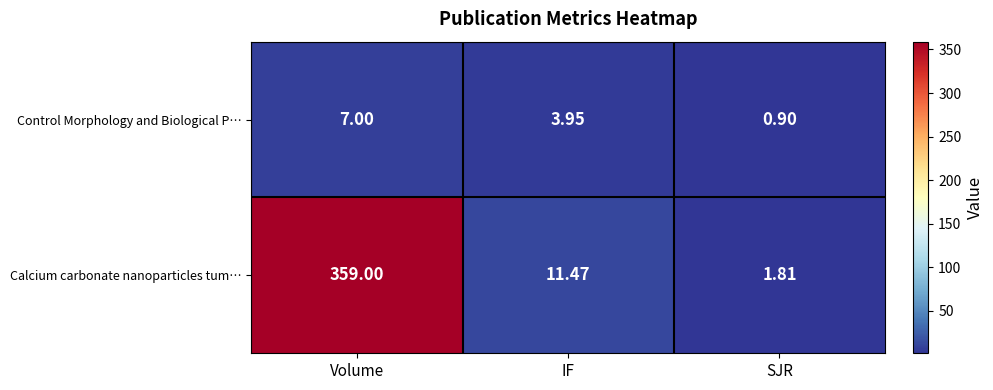

Which series has the largest total across all categories?

Calcium carbonate nanoparticles tum…